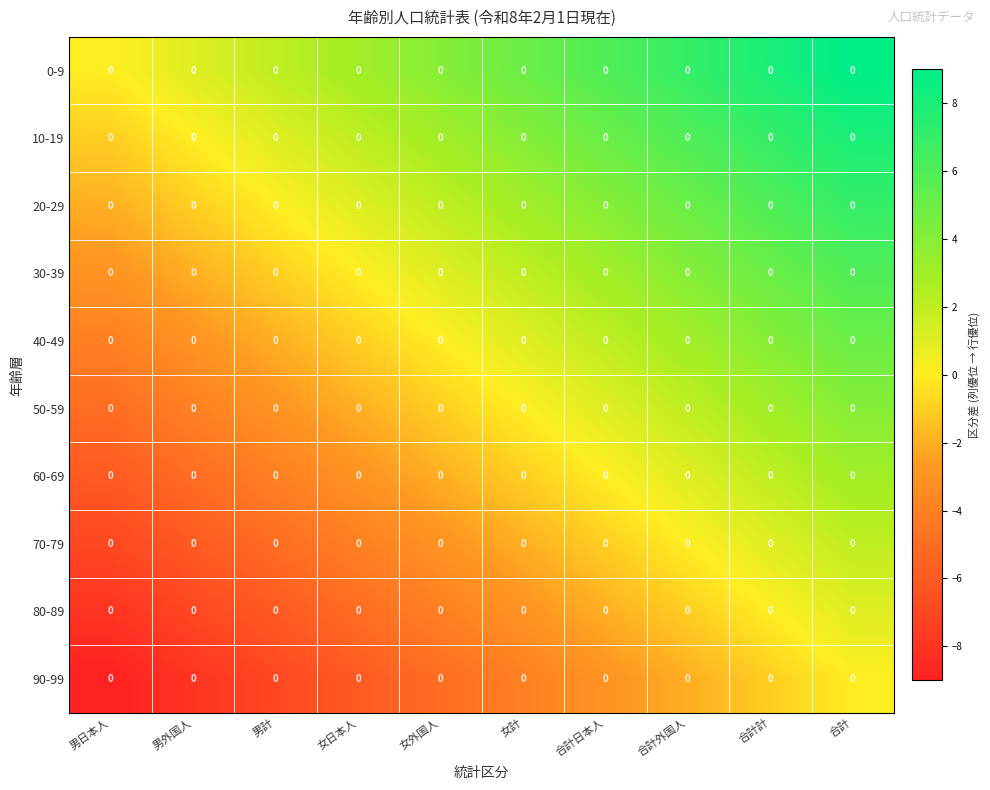

At how many categories does at least one series exceed -3?

10